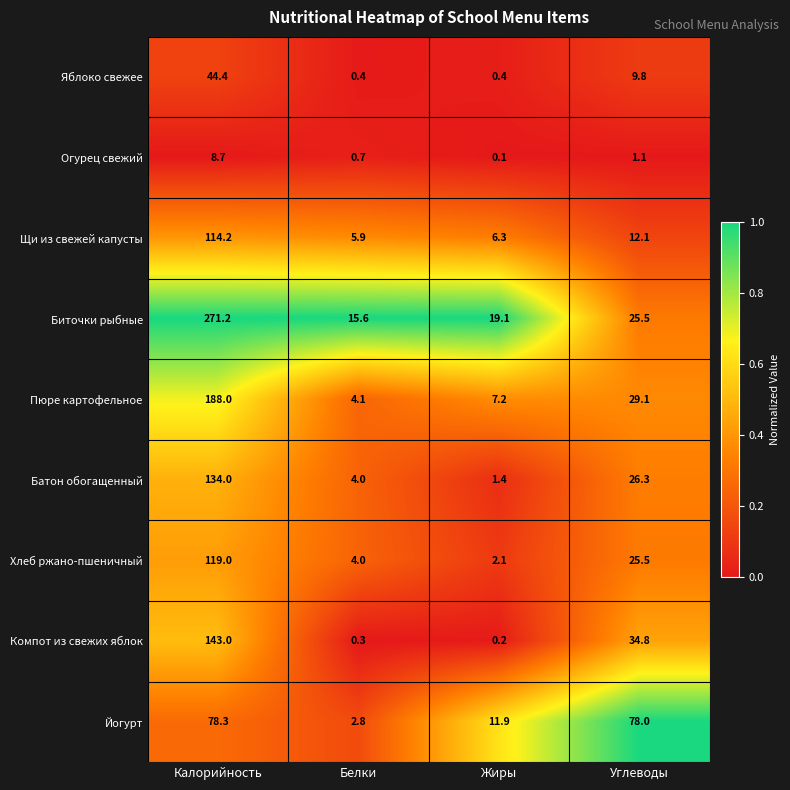

Which series has the largest range (max minus min)?

Биточки рыбные